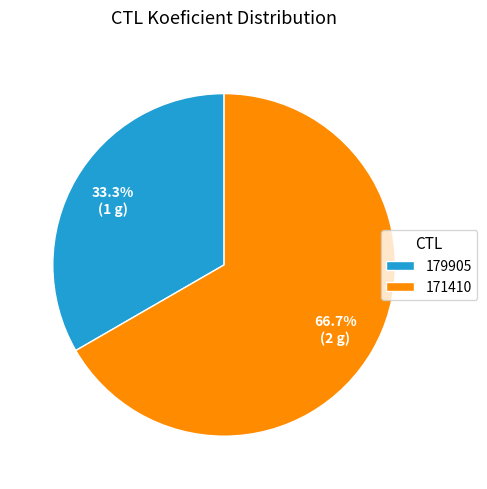

What is the majority slice?

171410